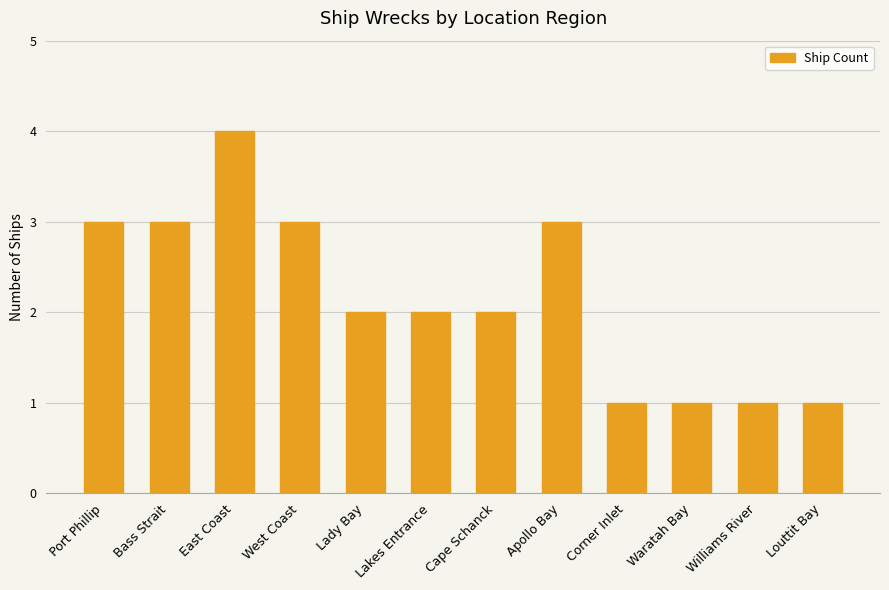

The value at Lakes Entrance is 2. True or false?

True